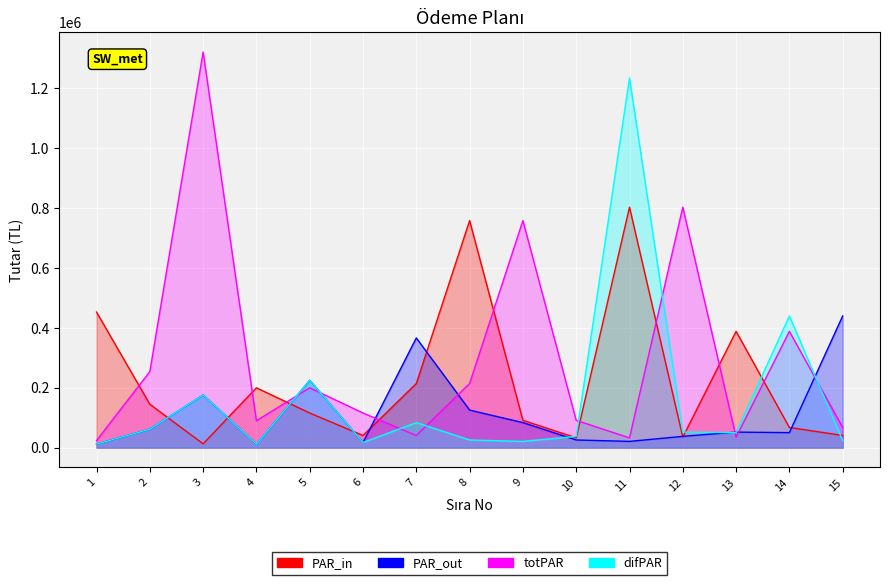

Reading left to right, transcribe all the data shown in this chart.

PAR_in: 452731.9	144755.7	12820.1	199742.1	115616.2	40465.7	214104.0	758003.9	91190.8	32657.5	802890.0	35095.9	388238.3	67299.1	40750.5
PAR_out: 11882.8	61507.1	175785.5	11389.2	224809.2	17060.1	366257.0	125362.7	83557.6	25561.0	20845.5	37682.3	51898.8	50117.4	439707.9
totPAR: 23551.4	253834.4	1320948.7	89749.9	199742.1	115616.2	40465.7	214104.0	758003.9	91190.8	32657.5	802890.0	35095.9	388238.3	67299.1
difPAR: 11882.8	61507.1	175785.5	11389.2	224809.2	17060.1	83557.6	25561.0	20845.5	37682.3	1234096.8	51898.8	50117.4	439707.9	23551.4